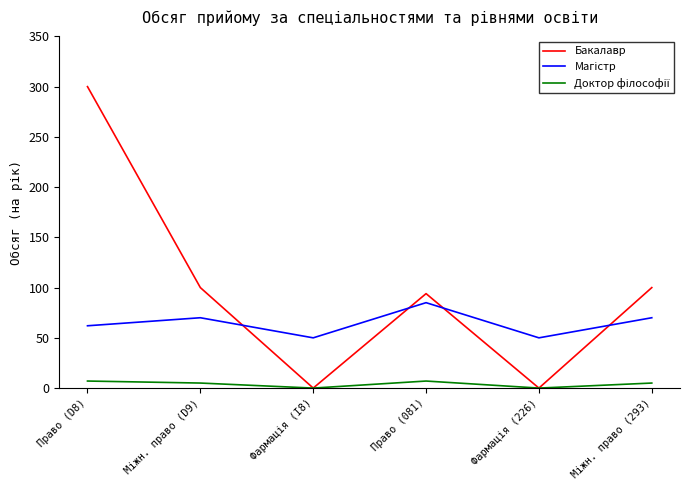

What is the spread (max minus min) of values at Право (081)?

87